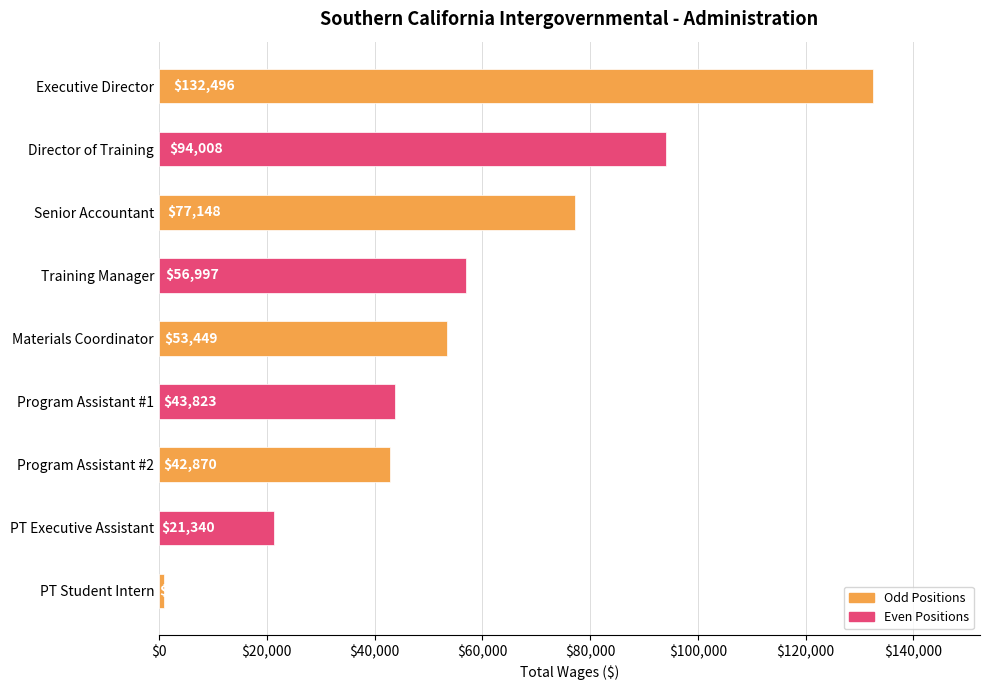

True or false: the data shows 30956 at PT Executive Assistant.

False